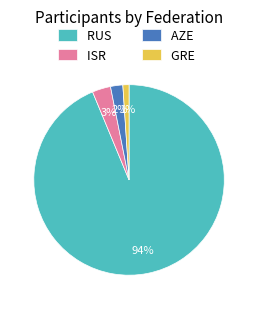

Is the sum of RUS and GRE greater than half?

Yes